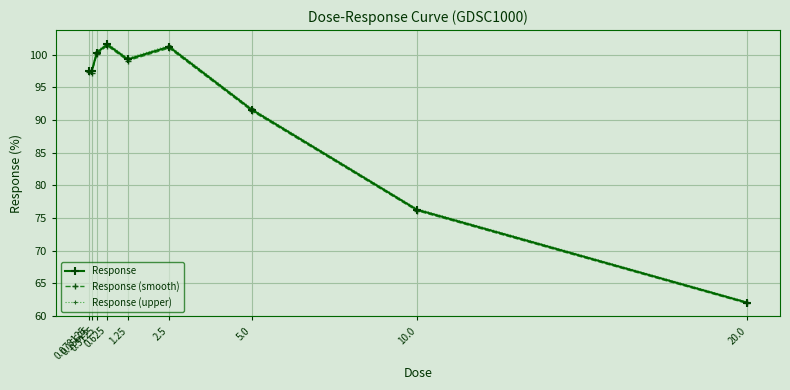

Where is the first local maximum for Response (smooth)?

0.625